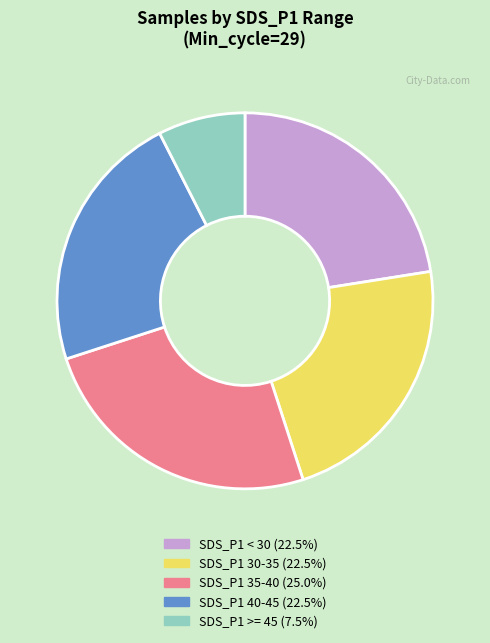

Is there a majority slice in this chart?

No